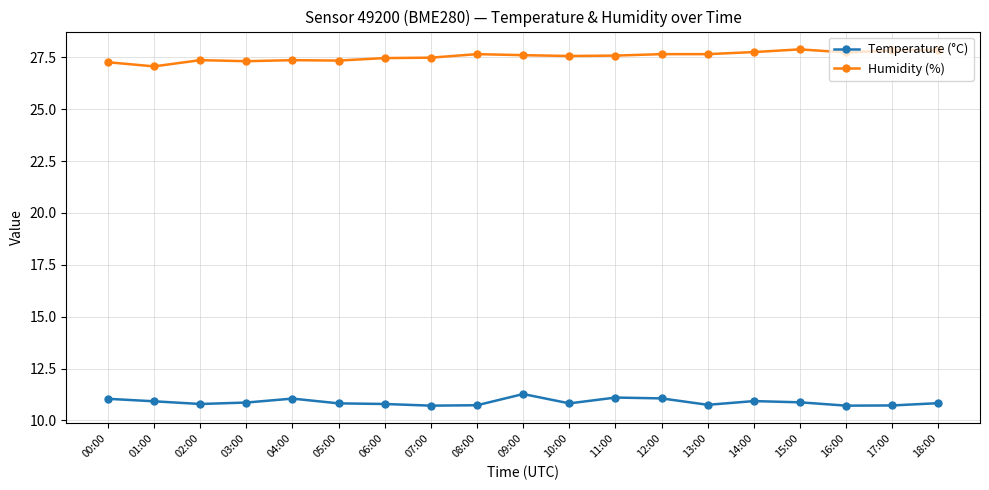

List the series in order of their peak value, highest first.

Humidity (%), Temperature (°C)